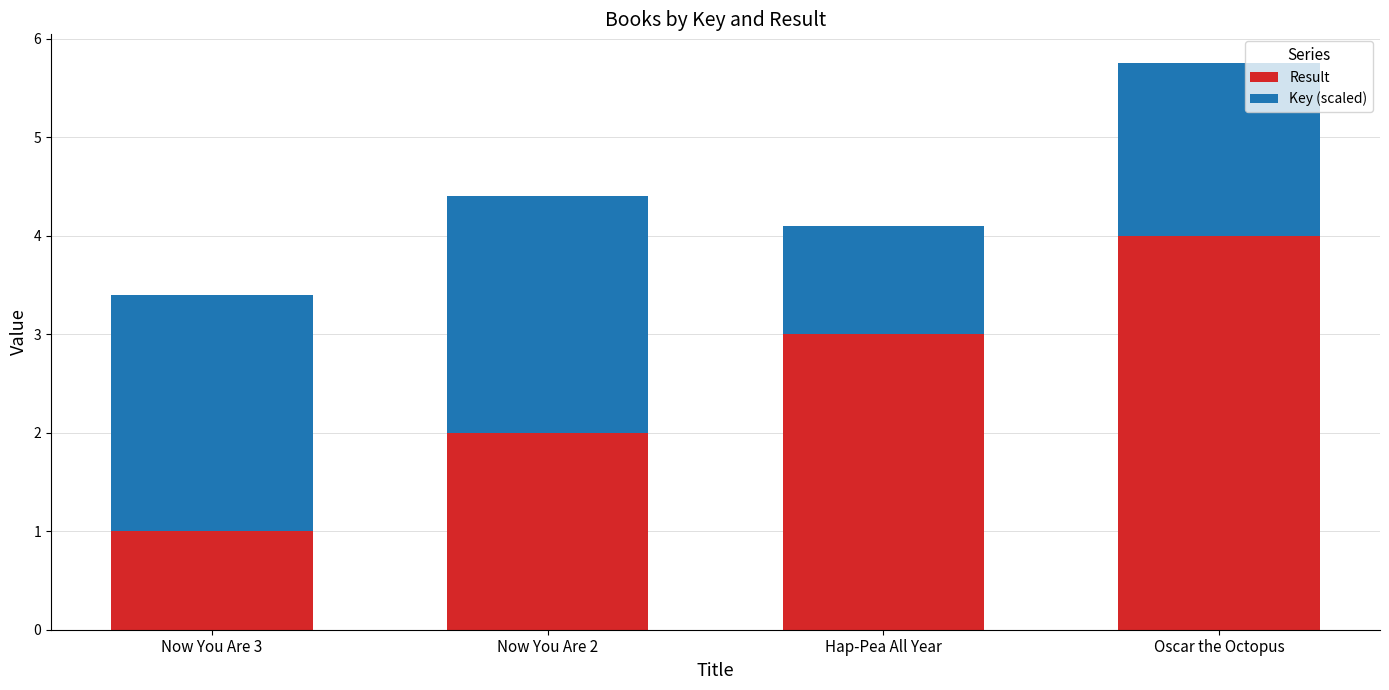

What is the highest value of the Result series?

4.0